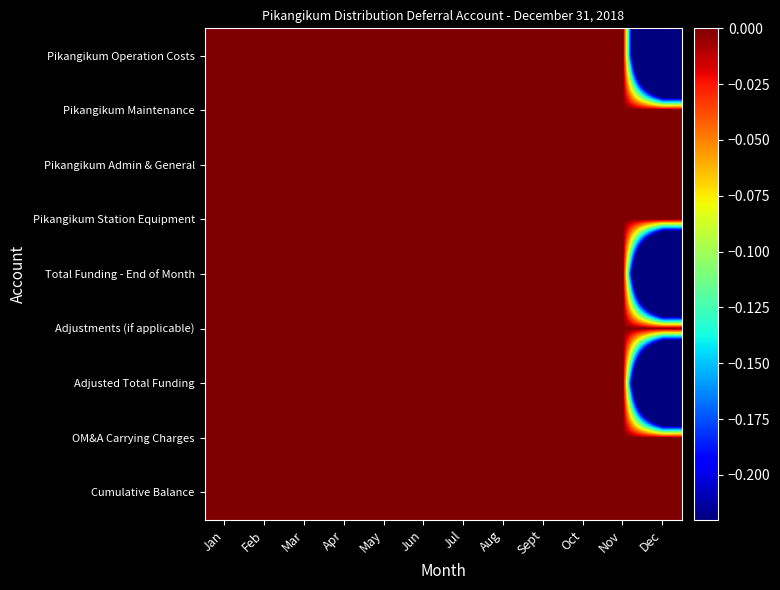

List the series in order of their peak value, lowest first.

Pikangikum Operation Costs, Pikangikum Maintenance, Pikangikum Admin & General, Pikangikum Station Equipment, Total Funding - End of Month, Adjustments (if applicable), Adjusted Total Funding, OM&A Carrying Charges, Cumulative Balance